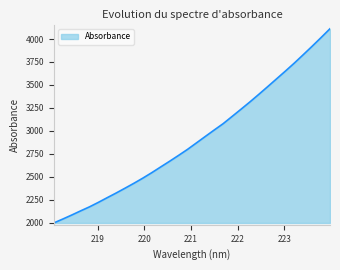

What is the minimum value shown in the chart?

1995.8